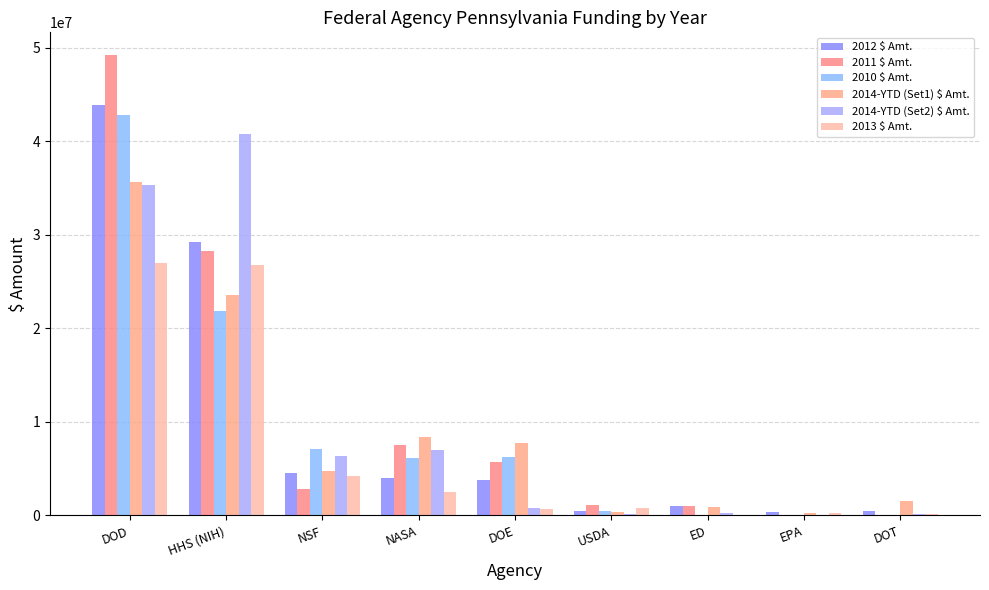

Reading left to right, list all the values displayed in this chart.

2012 $ Amt.: DOD=43894959	HHS (NIH)=29249799	NSF=4515093	NASA=3992488	DOE=3738980	USDA=450000	ED=974950	EPA=379959	DOT=477797
2011 $ Amt.: DOD=49174871	HHS (NIH)=28219859	NSF=2799595	NASA=7492815	DOE=5699727	USDA=1118833	ED=1000000	EPA=79877	DOT=100000
2010 $ Amt.: DOD=42805320	HHS (NIH)=21812342	NSF=7068869	NASA=6096938	DOE=6296536	USDA=482225	ED=100000	EPA=0	DOT=99530
2014-YTD (Set1) $ Amt.: DOD=35683351	HHS (NIH)=23597567	NSF=4698018	NASA=8367534	DOE=7789452	USDA=399942	ED=899542	EPA=300000	DOT=1549748
2014-YTD (Set2) $ Amt.: DOD=35300906	HHS (NIH)=40752345	NSF=6318115	NASA=6979777	DOE=843009	USDA=199973	ED=299681	EPA=100000	DOT=150000
2013 $ Amt.: DOD=26988144	HHS (NIH)=26753426	NSF=4234042	NASA=2515500	DOE=671717	USDA=749991	ED=0	EPA=300000	DOT=149928